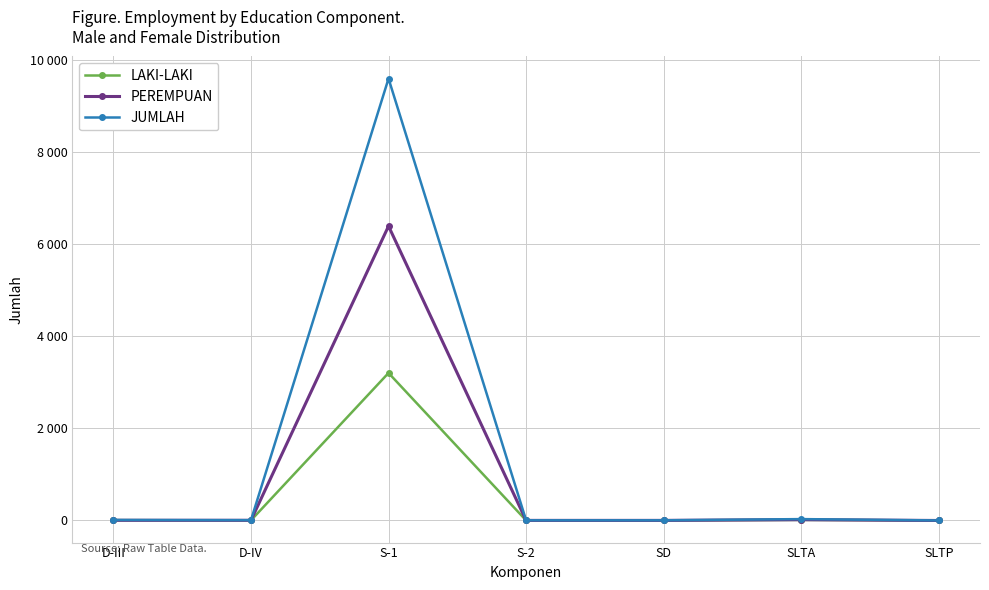

After their last crossing, which series has the higher values: PEREMPUAN or LAKI-LAKI?

LAKI-LAKI